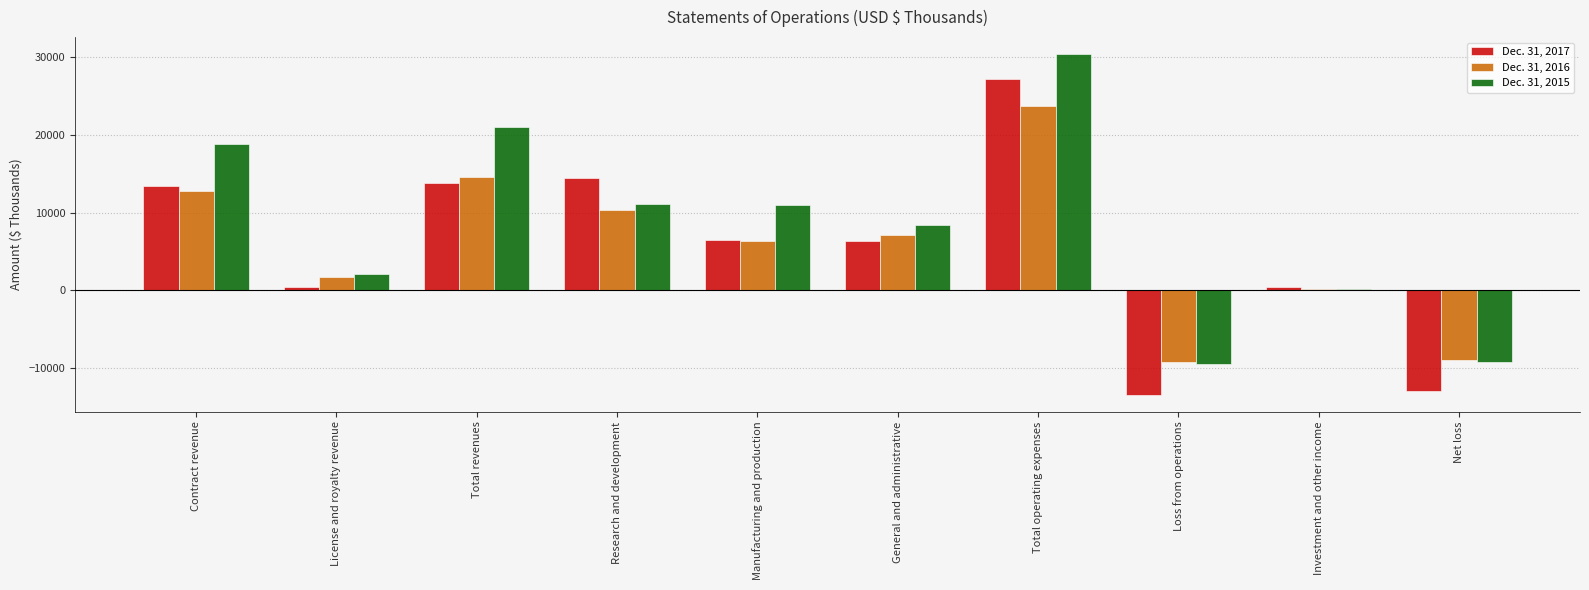

What is the maximum value shown in the chart?

30354